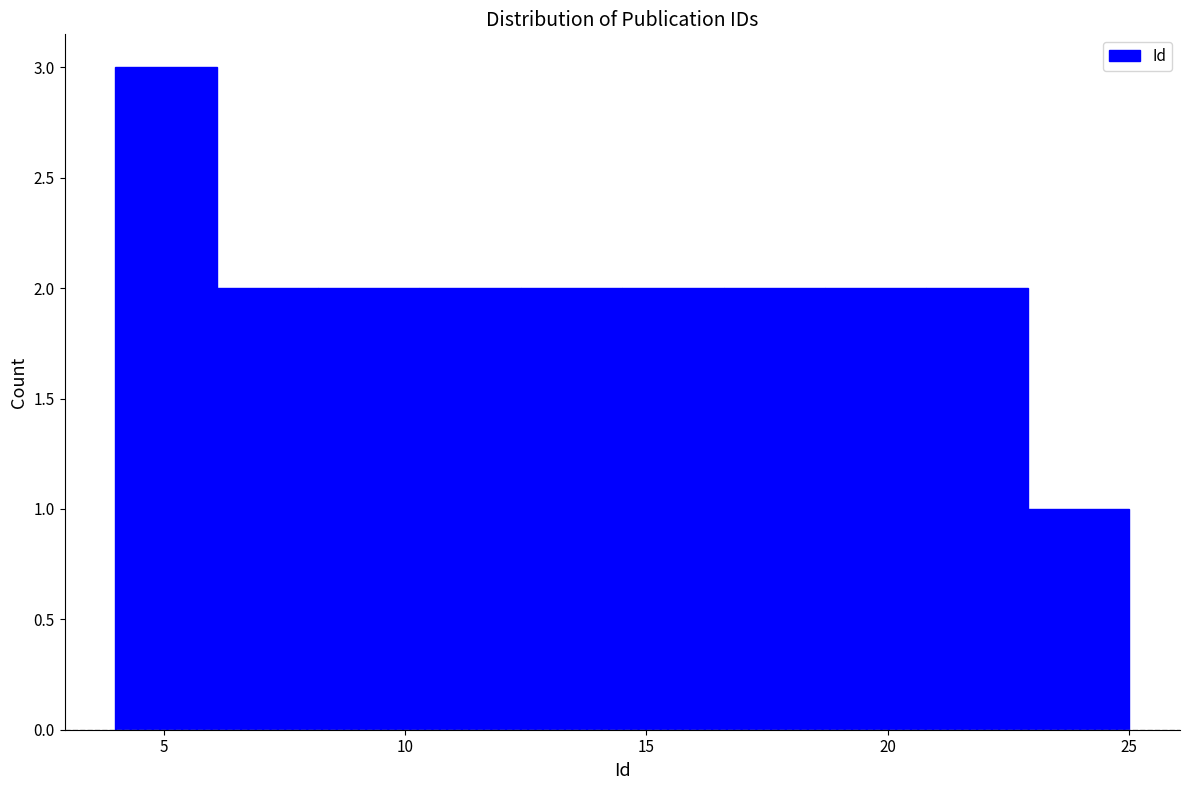

What is the height of the bar covering 8.2 to 10.3 on the x-axis? Neither the bar edges nor the heights are printed on the chart, so give them approximately, as read against the axes.

2